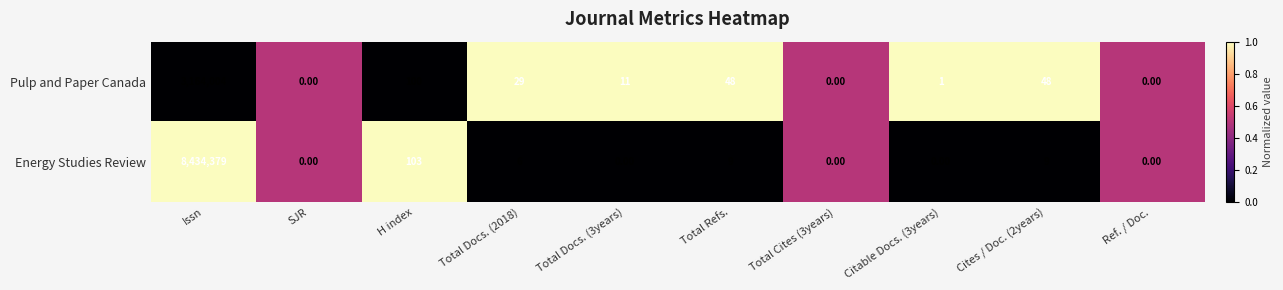

Between SJR and Total Refs., which series saw the biggest shift?

Pulp and Paper Canada